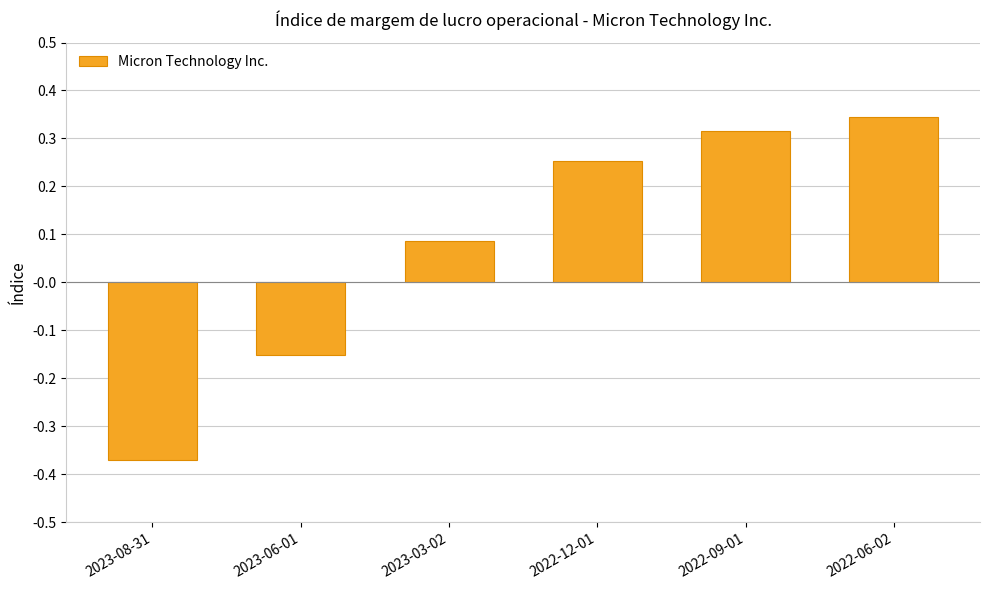

At which label is the value closest to 0?

2023-03-02